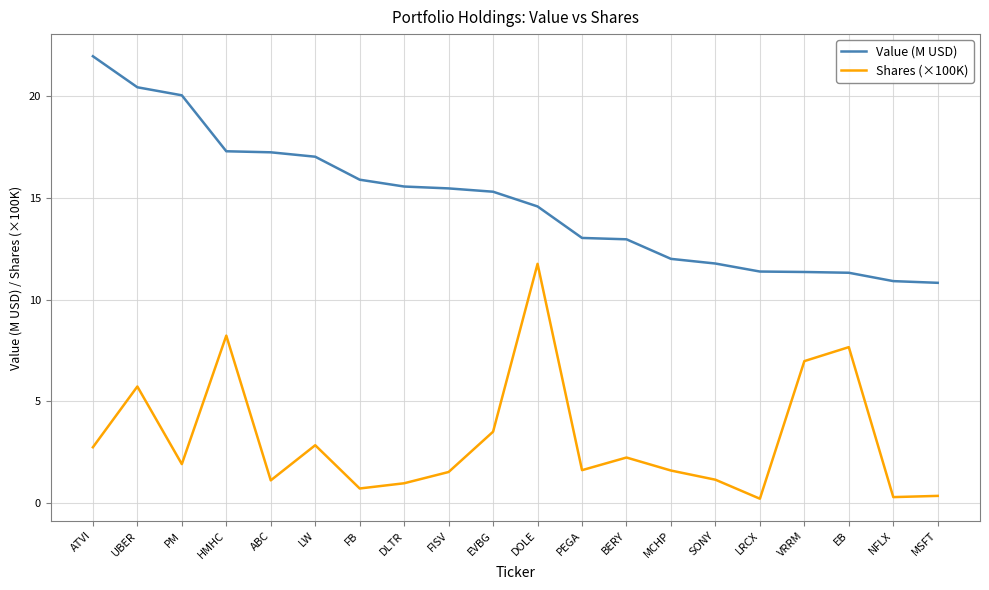

Rank the series by their maximum value, from lowest to highest.

Shares (×100K), Value (M USD)